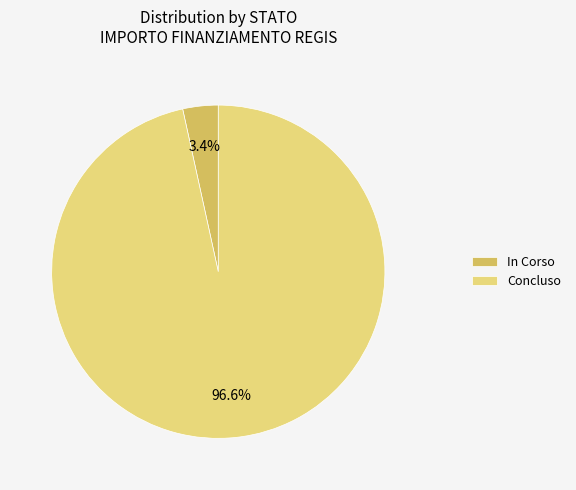

How many slices are in this pie chart?

2